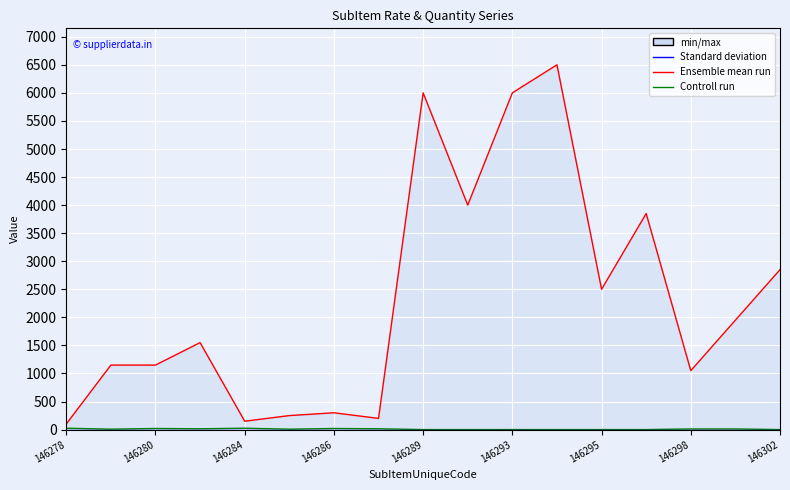

True or false: Controll run and Ensemble mean run cross at least once.

False